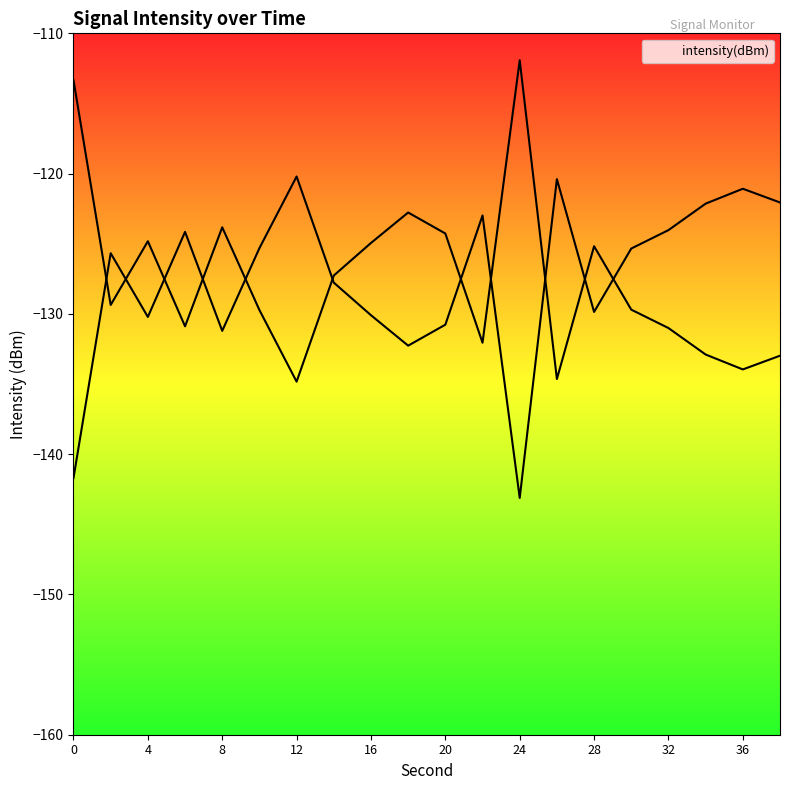

Which category has the highest value across all series?

12